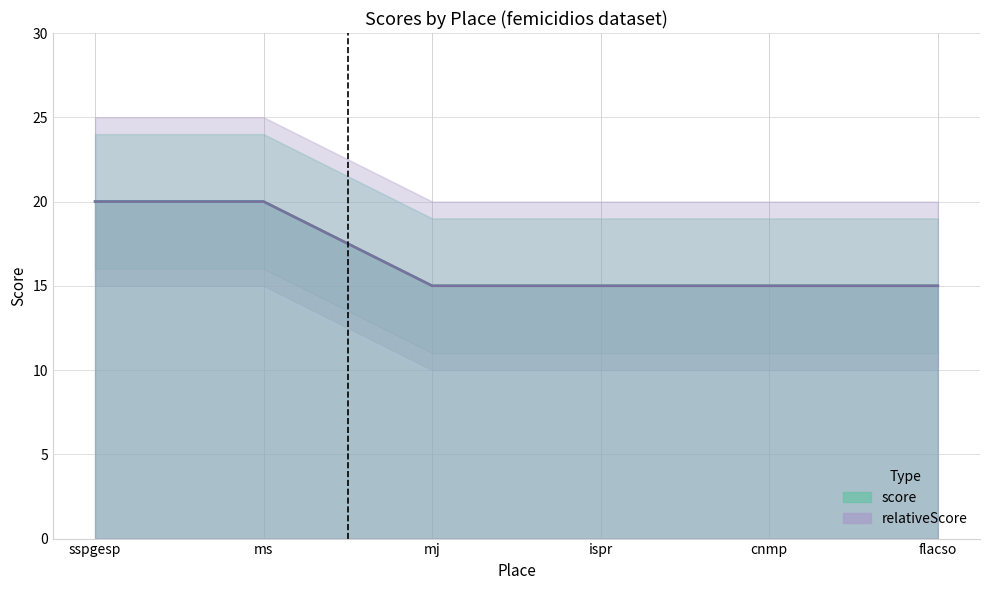

True or false: relativeScore has a value of 15 at cnmp.

True